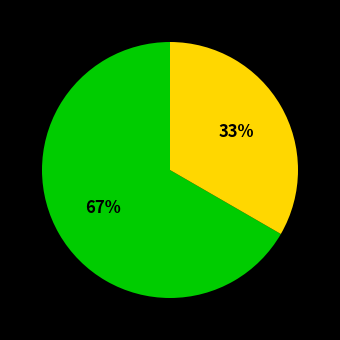

Does any single category account for the majority?

Yes